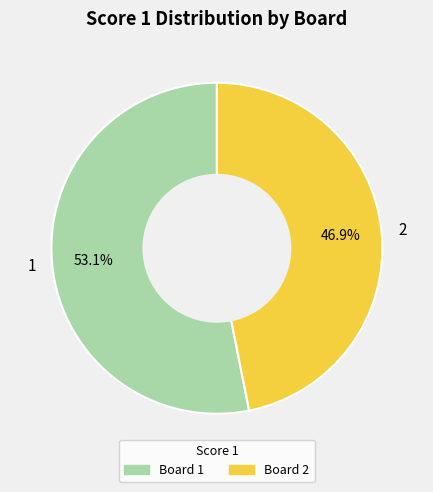

How many slices are in this pie chart?

2